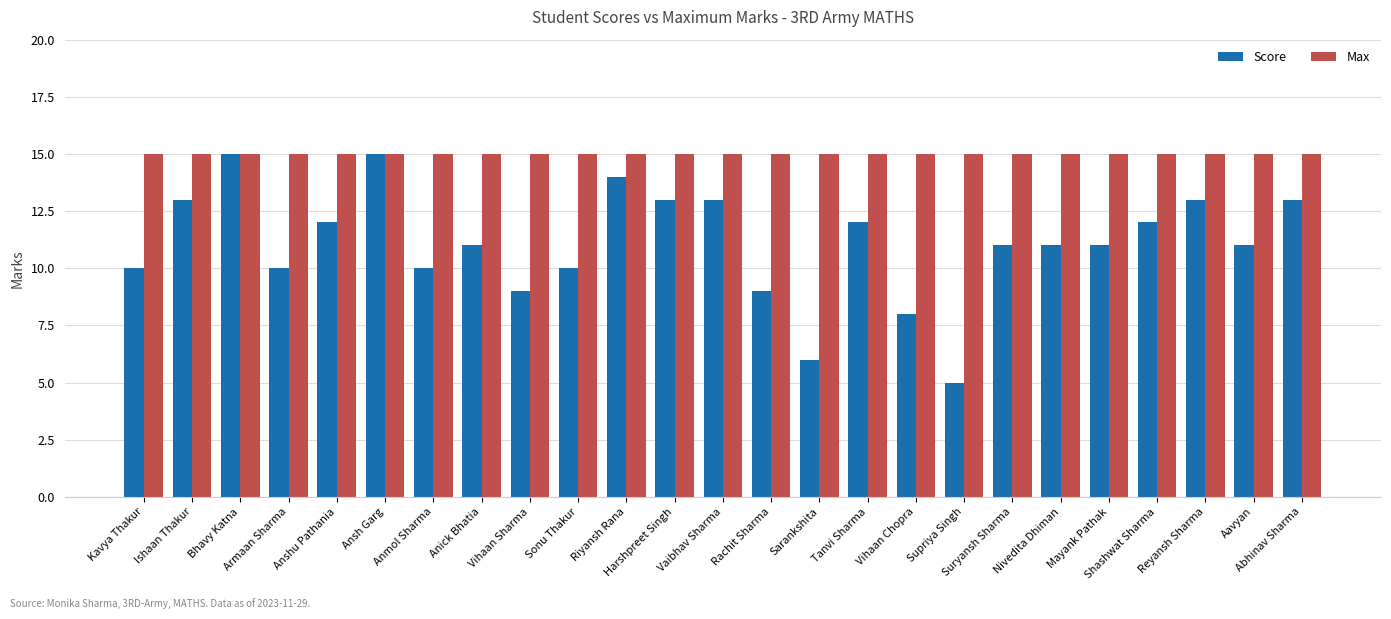

Reading right to left, what are all the values shown in this chart?

Score: Abhinav Sharma=13	Aavyan=11	Reyansh Sharma=13	Shashwat Sharma=12	Mayank Pathak=11	Nivedita Dhiman=11	Suryansh Sharma=11	Supriya Singh=5	Vihaan Chopra=8	Tanvi Sharma=12	Sarankshita=6	Rachit Sharma=9	Vaibhav Sharma=13	Harshpreet Singh=13	Riyansh Rana=14	Sonu Thakur=10	Vihaan Sharma=9	Anick Bhatia=11	Anmol Sharma=10	Ansh Garg=15	Anshu Pathania=12	Armaan Sharma=10	Bhavy Katna=15	Ishaan Thakur=13	Kavya Thakur=10
Max: Abhinav Sharma=15	Aavyan=15	Reyansh Sharma=15	Shashwat Sharma=15	Mayank Pathak=15	Nivedita Dhiman=15	Suryansh Sharma=15	Supriya Singh=15	Vihaan Chopra=15	Tanvi Sharma=15	Sarankshita=15	Rachit Sharma=15	Vaibhav Sharma=15	Harshpreet Singh=15	Riyansh Rana=15	Sonu Thakur=15	Vihaan Sharma=15	Anick Bhatia=15	Anmol Sharma=15	Ansh Garg=15	Anshu Pathania=15	Armaan Sharma=15	Bhavy Katna=15	Ishaan Thakur=15	Kavya Thakur=15